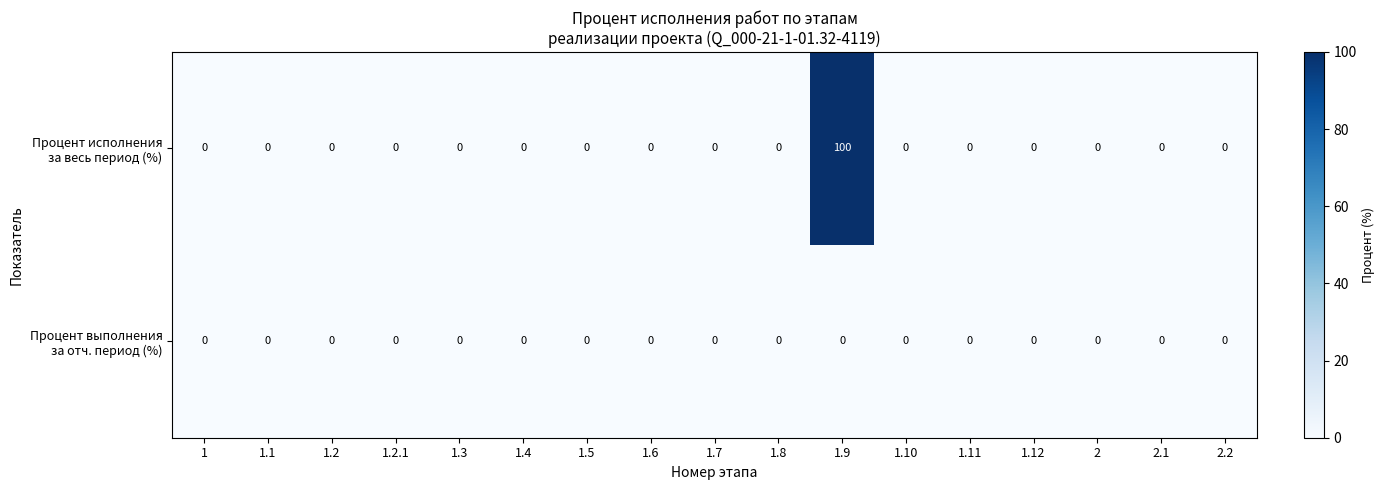

At which category is the sum across all series the highest?

1.9